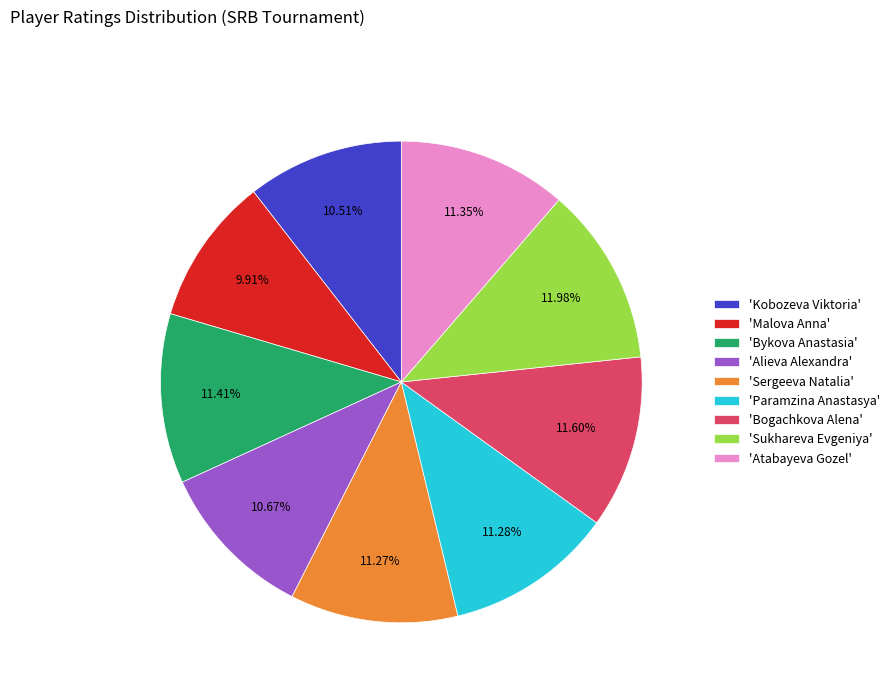

Is 'Malova Anna' the majority of the pie?

No